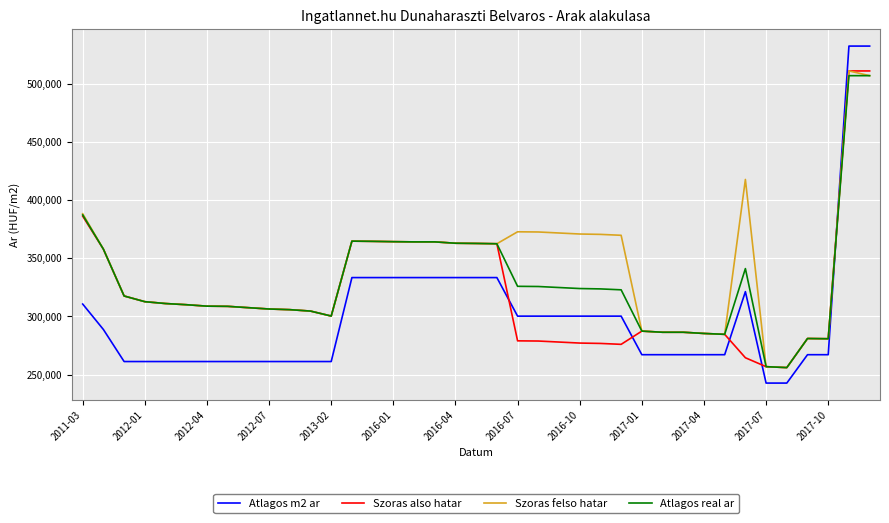

List the series in order of their overall mean, highest first.

Szoras felso hatar, Atlagos real ar, Szoras also hatar, Atlagos m2 ar